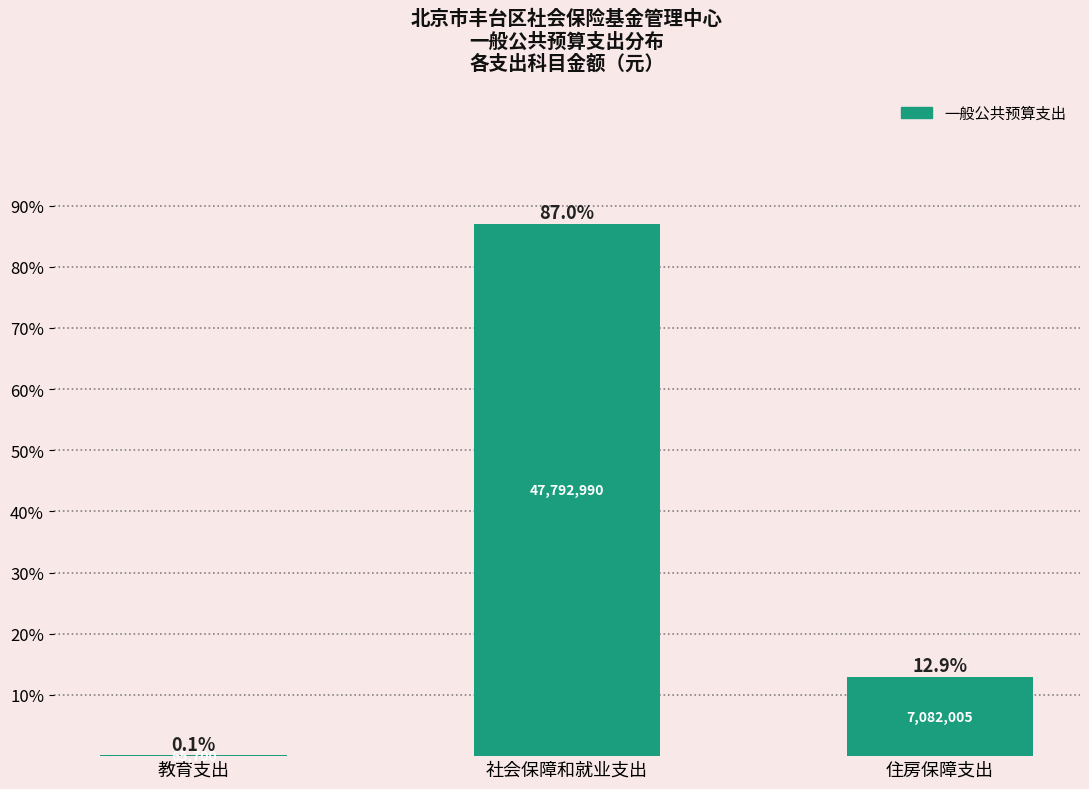

Reading left to right, list all the values displayed in this chart.

教育支出=0.1	社会保障和就业支出=87.0	住房保障支出=12.9